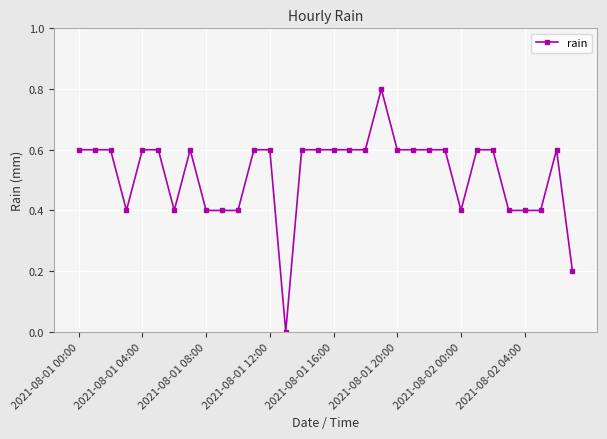

What is the greatest value displayed?

0.8